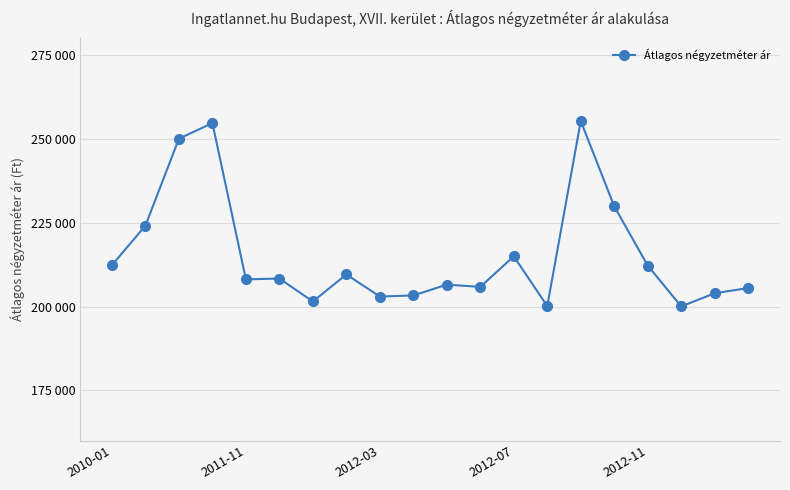

Is this an area chart (filled region under the line)?

No